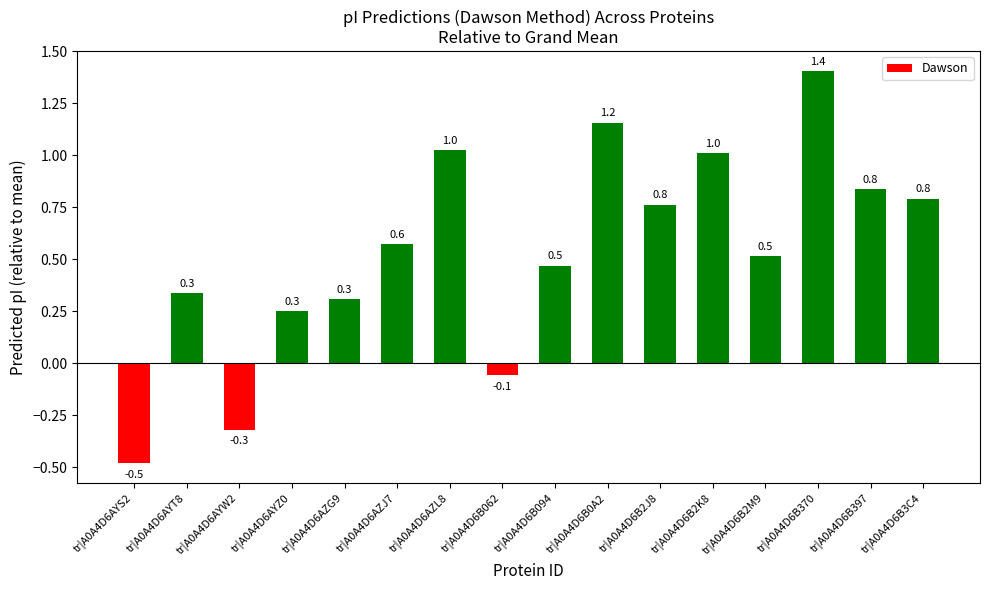

How many bars are there in total?

16